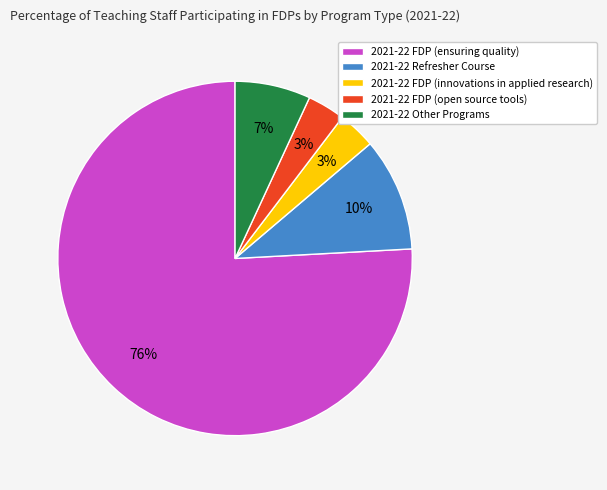

The 2021-22 FDP (innovations in applied research) slice represents 13% of the pie. True or false?

False